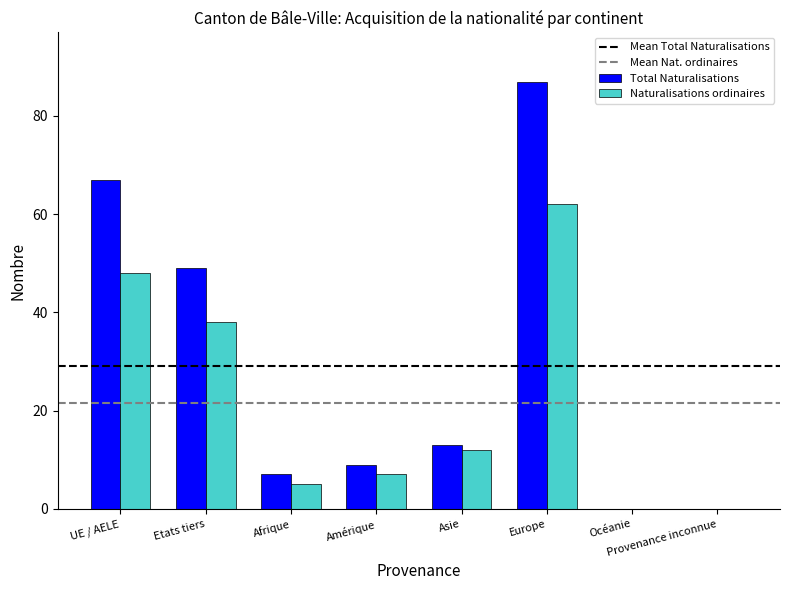

What is the sum of all Naturalisations ordinaires values?

172